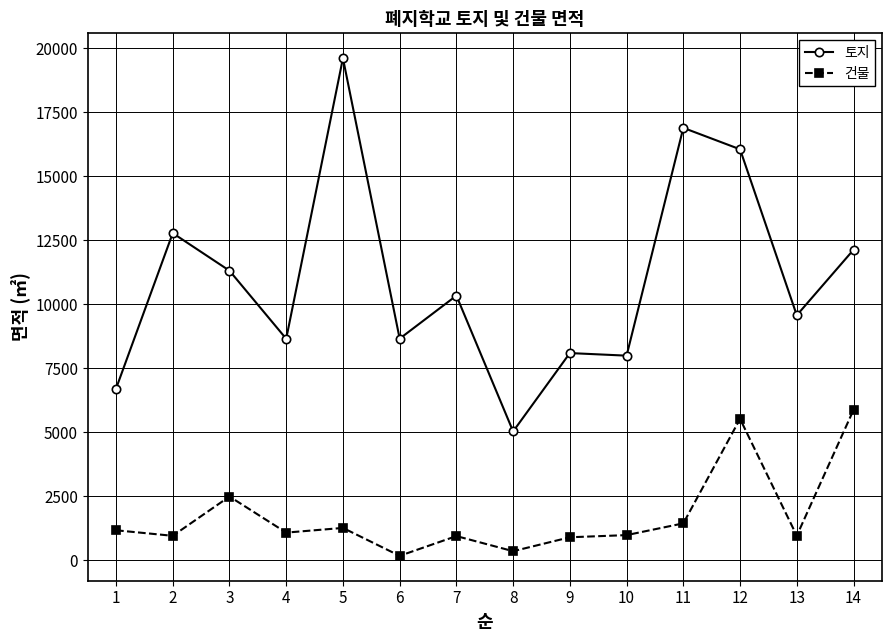

List the series in order of their overall mean, lowest first.

건물, 토지